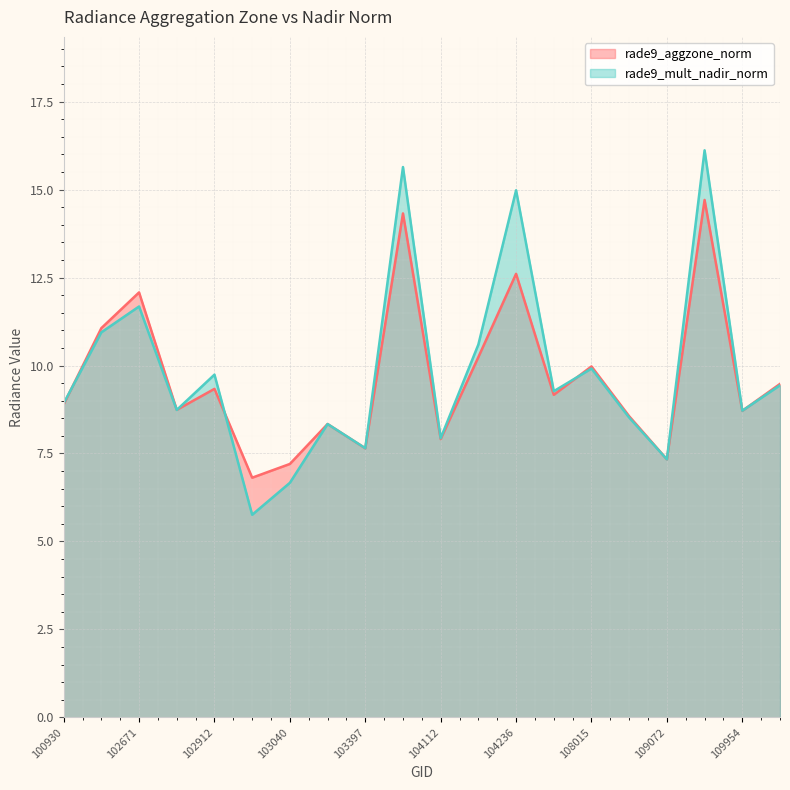

List the series in order of their overall mean, highest first.

rade9_mult_nadir_norm, rade9_aggzone_norm